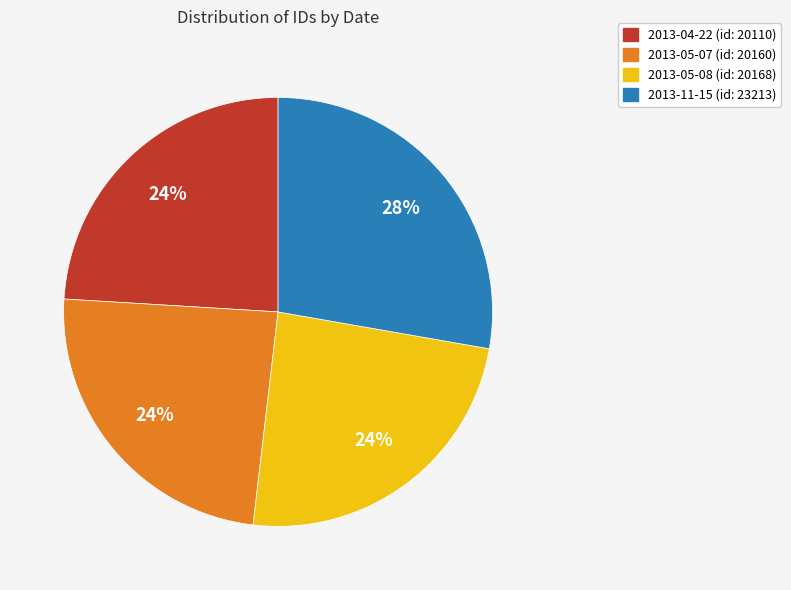

Which slice is the largest?

2013-11-15